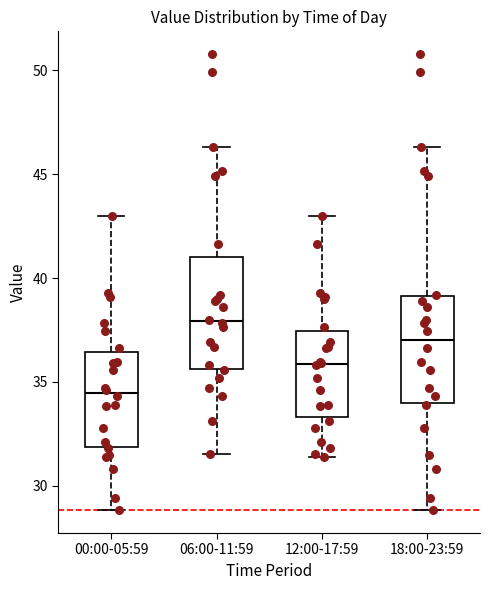

Where does the upper whisker of the box for 12:00-17:59 end on the y-axis? The values are not printed on the chart, so give them approximately, as read against the axis.

43.0